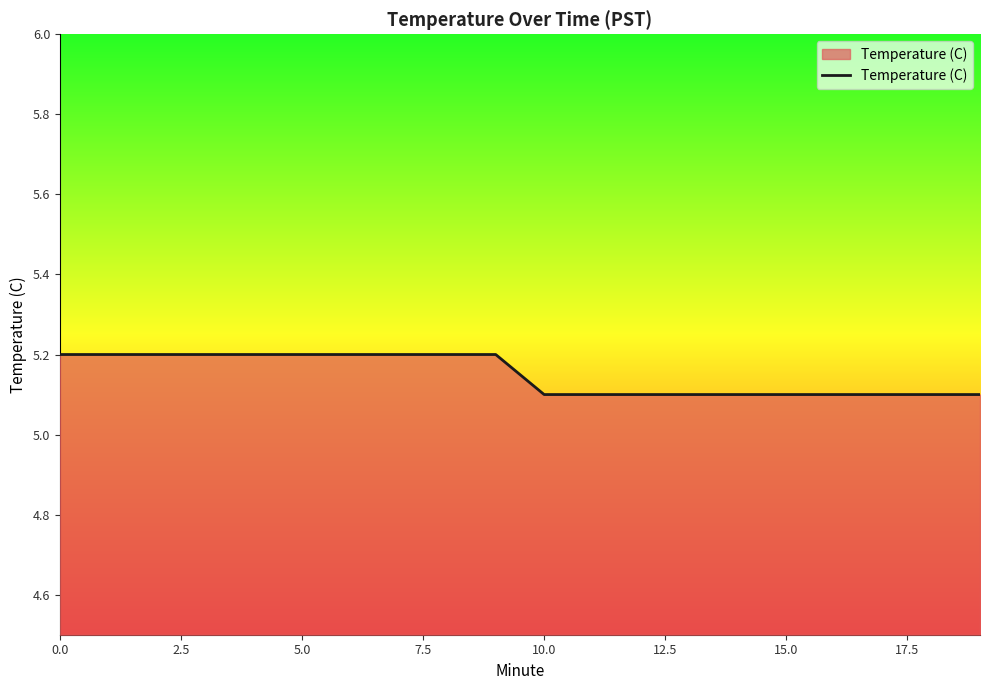

What is the minimum value shown in the chart?

5.1